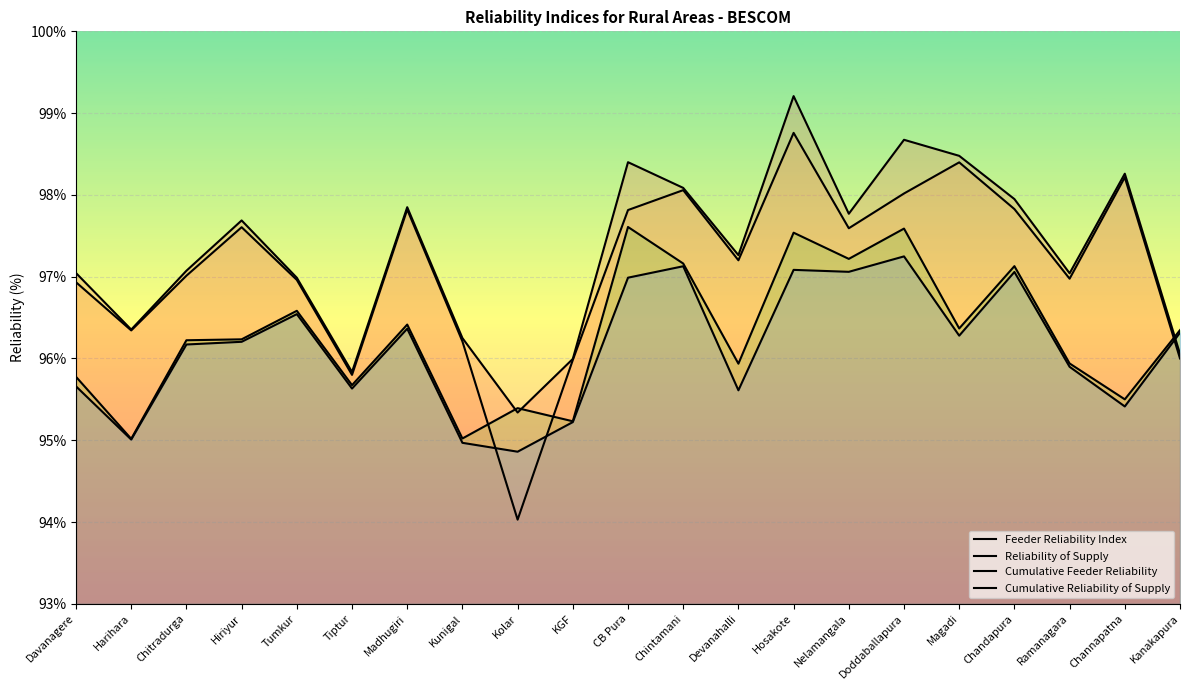

The value of Cumulative Reliability of Supply at Devanahalli is 141.8. True or false?

False